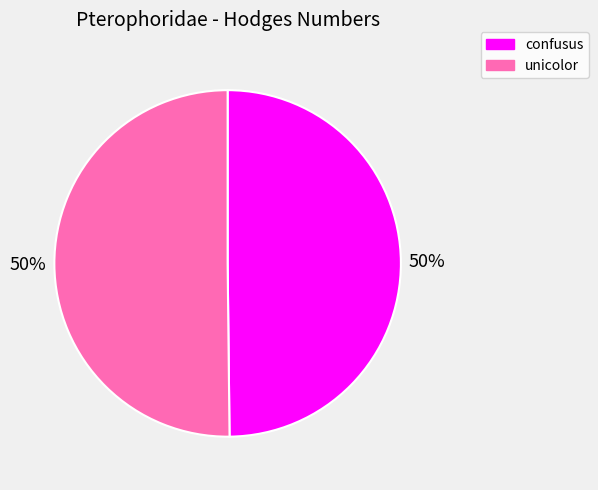

Is the sum of unicolor and confusus greater than half?

Yes